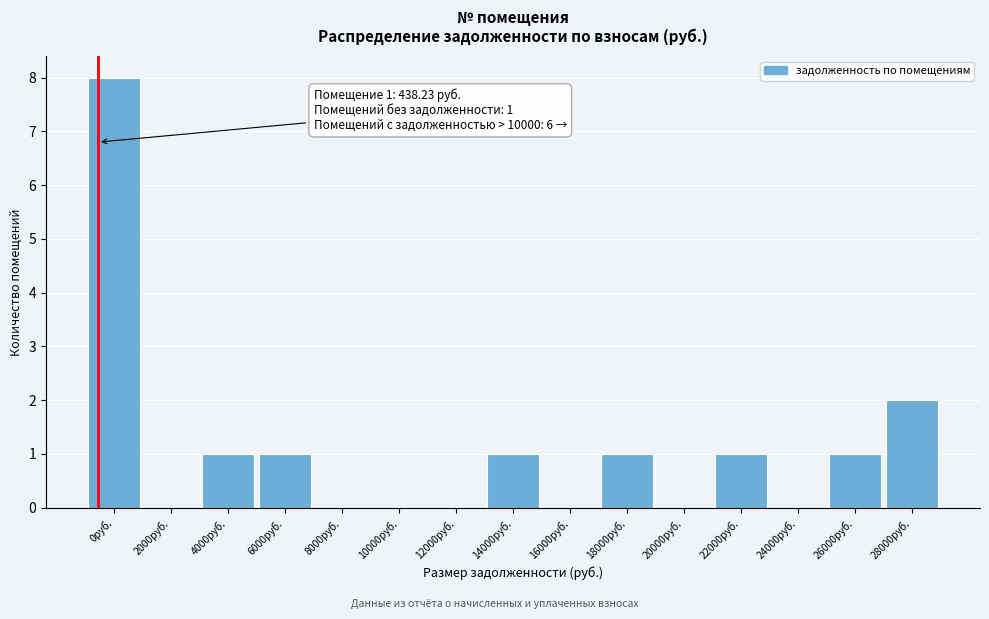

Reading right to left, extract all data points from this chart.

28000руб.=2	26000руб.=1	24000руб.=0	22000руб.=1	20000руб.=0	18000руб.=1	16000руб.=0	14000руб.=1	12000руб.=0	10000руб.=0	8000руб.=0	6000руб.=1	4000руб.=1	2000руб.=0	0руб.=8